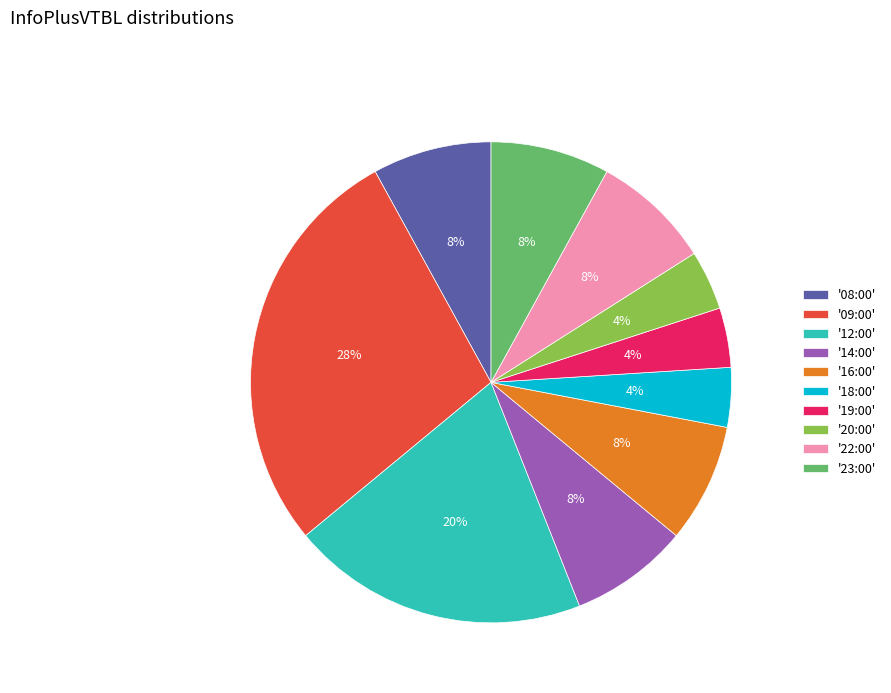

Between '12:00' and '19:00', which is larger?

'12:00'